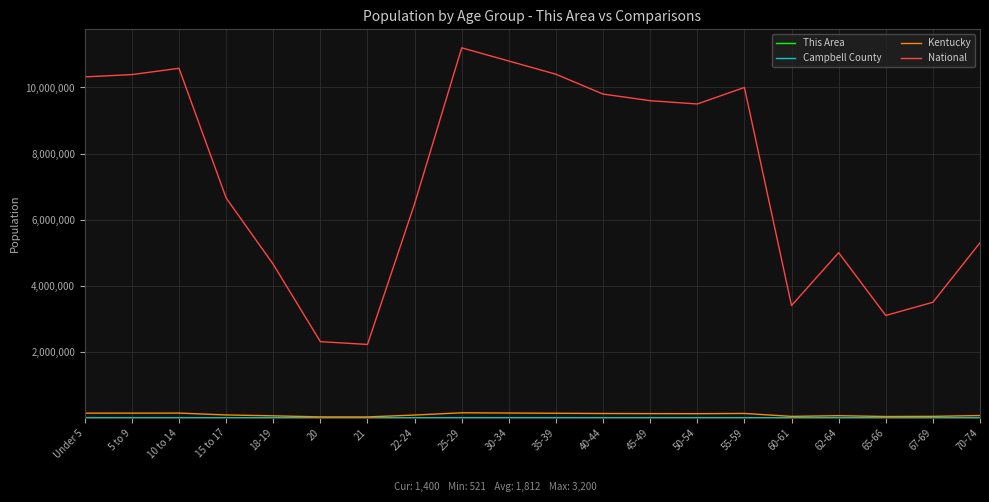

The value of National at 21 is 1071516. True or false?

False